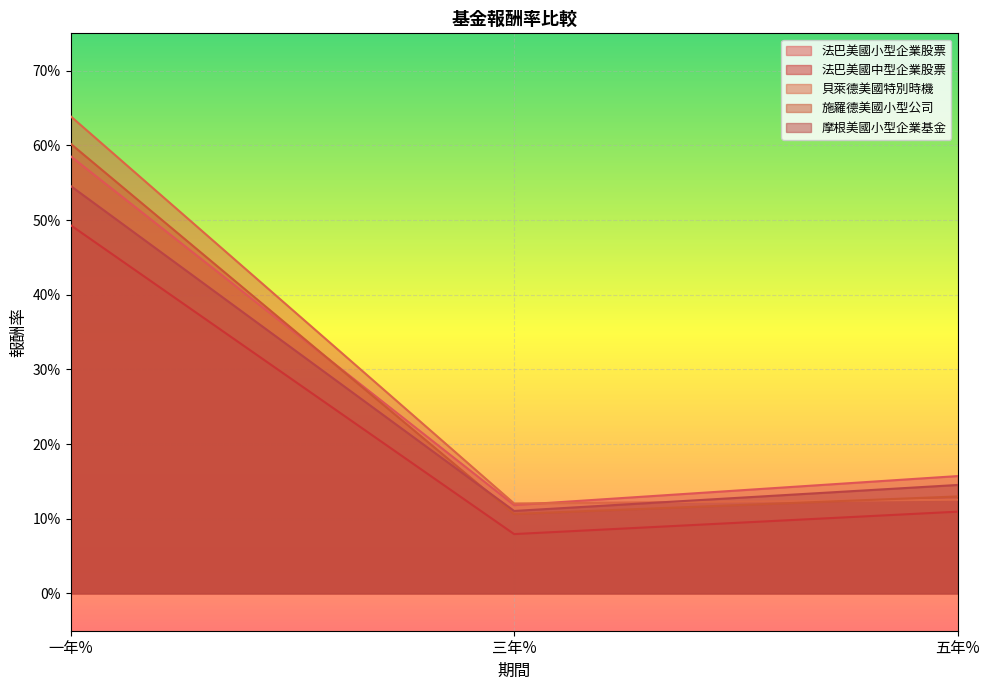

Is it true that 摩根美國小型企業基金 equals 0.0 at 三年%?

False